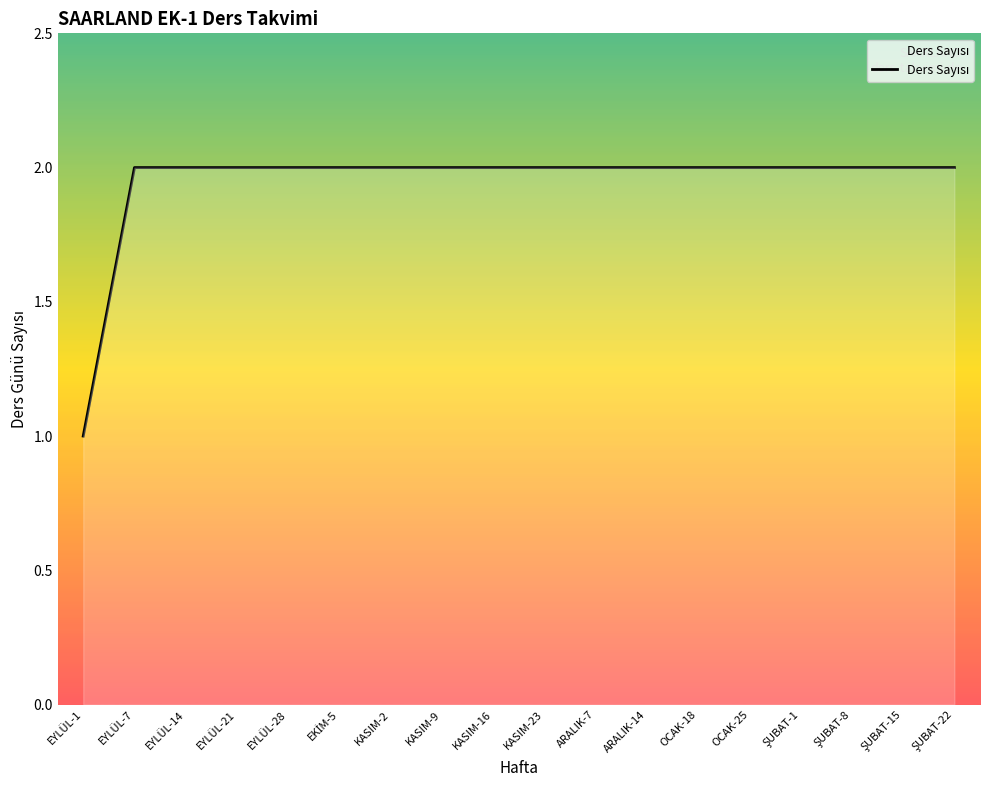

Which category has the lowest value across all series?

EYLÜL-1